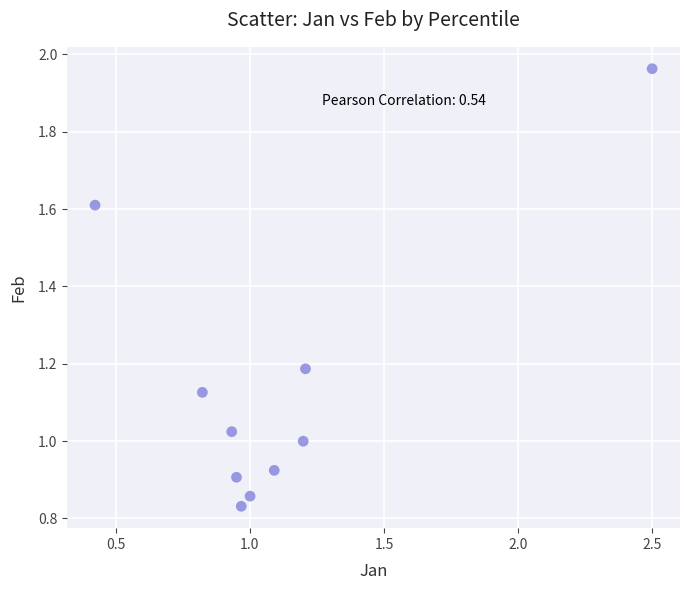

What is the range of X values (max minus min)?

2.1